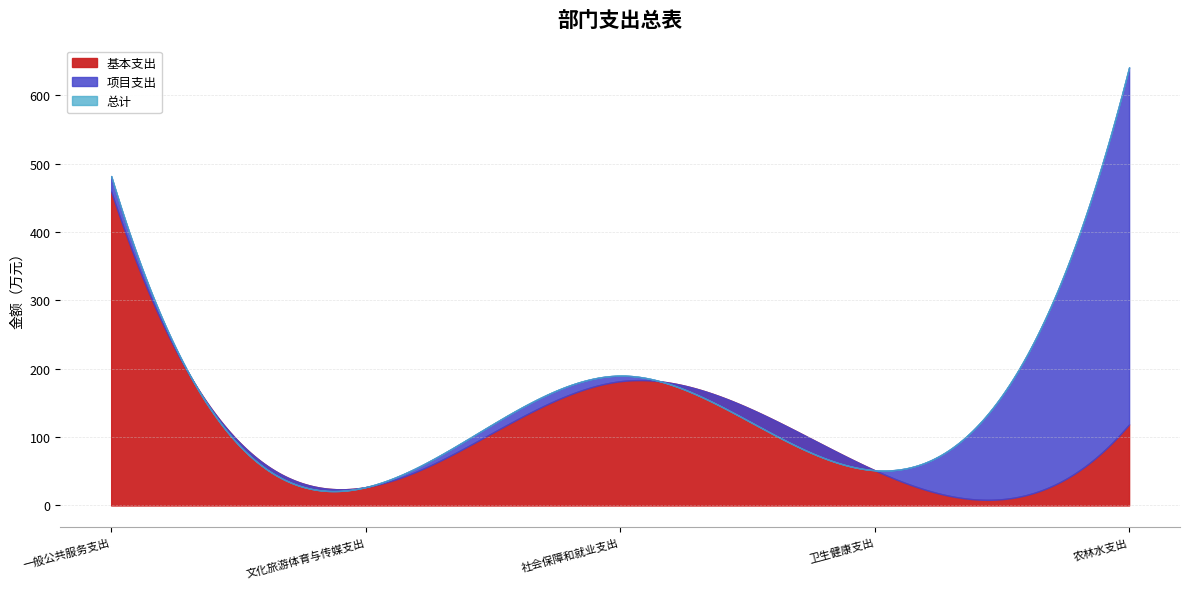

Does the chart have visible grid lines?

Yes